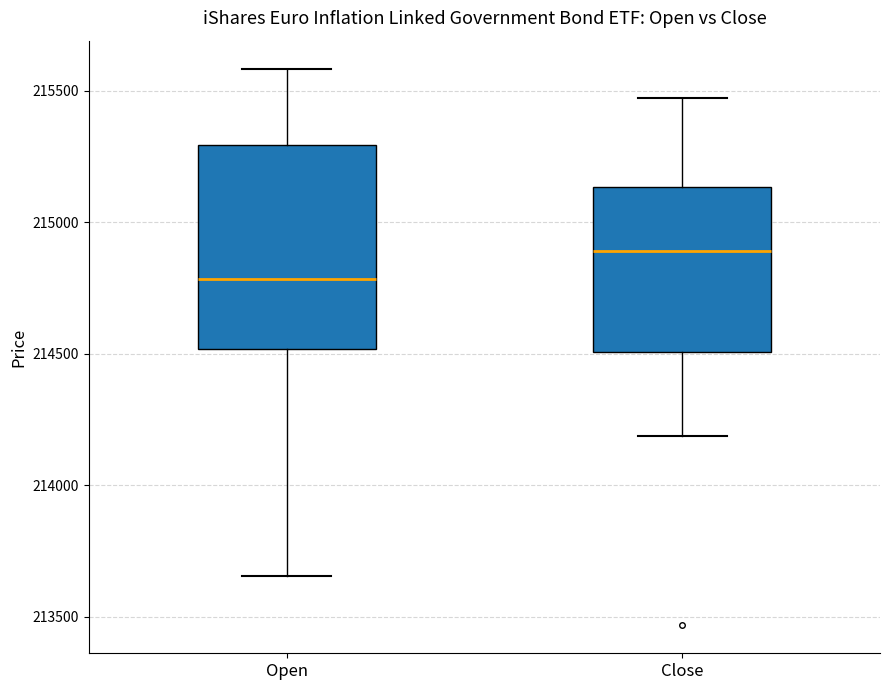

Comparing the boxes themselves (not the whiskers), which one is the tallest?

Open